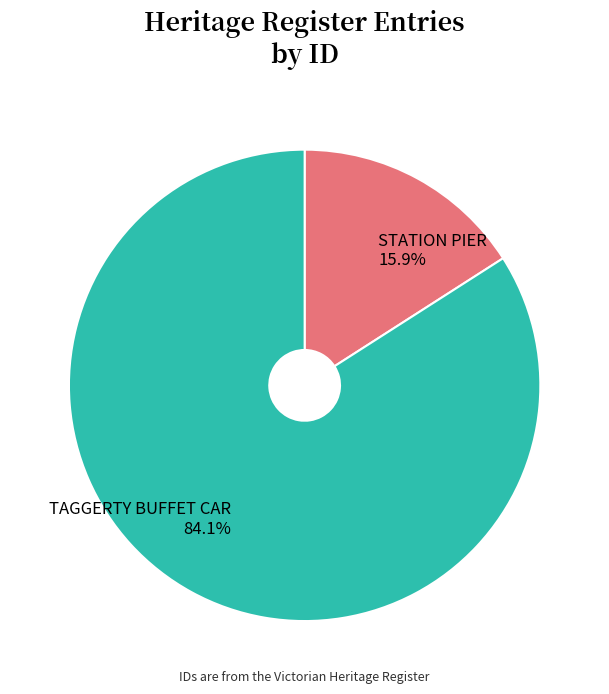

Approximately how many times larger is the value at STATION PIER compared to TAGGERTY BUFFET CAR?

0.2